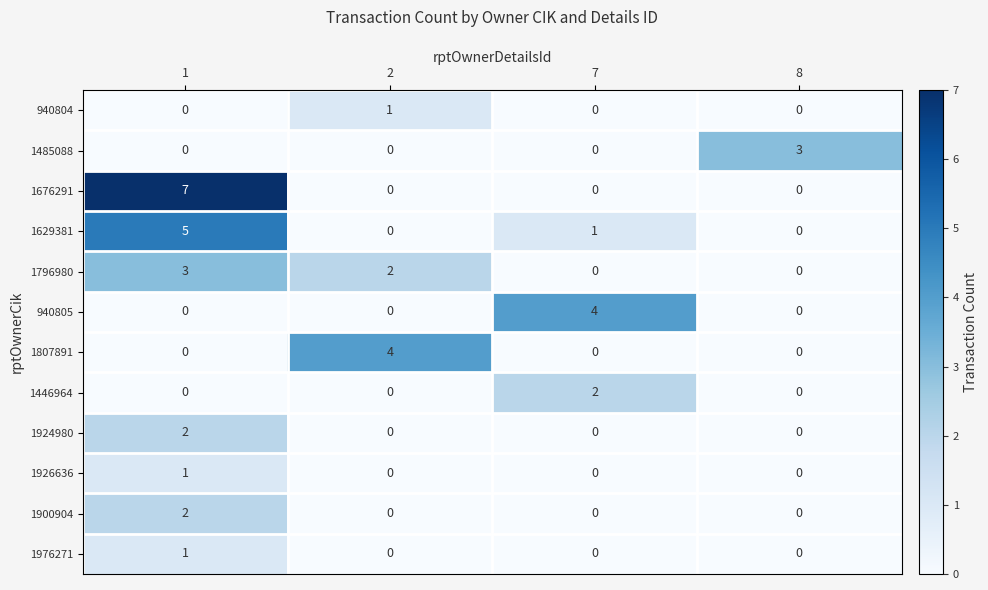

The value of 1676291 at 8 is 0. True or false?

True